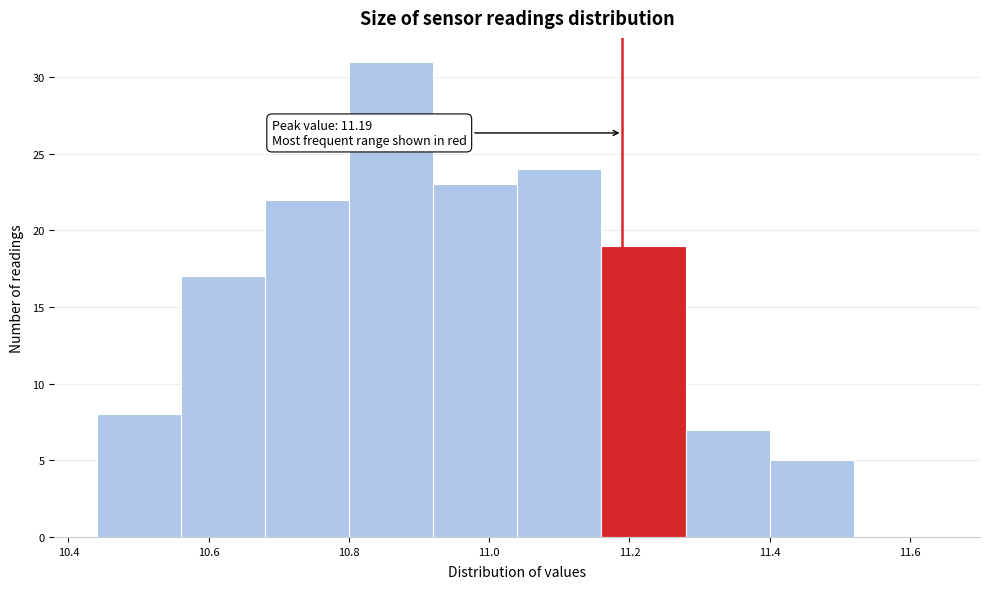

Which range on the x-axis has the tallest bar?

10.80 to 10.92